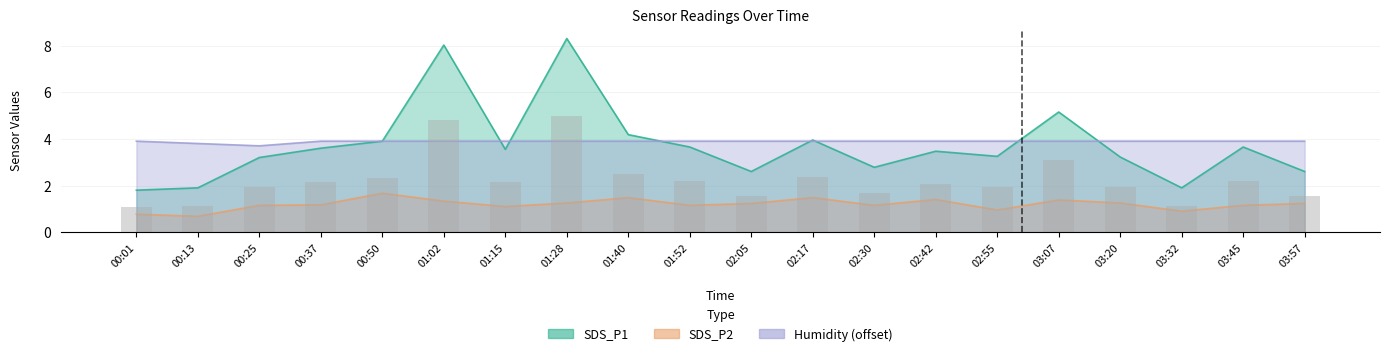

What is the label of the 9th bar from the left?

01:40